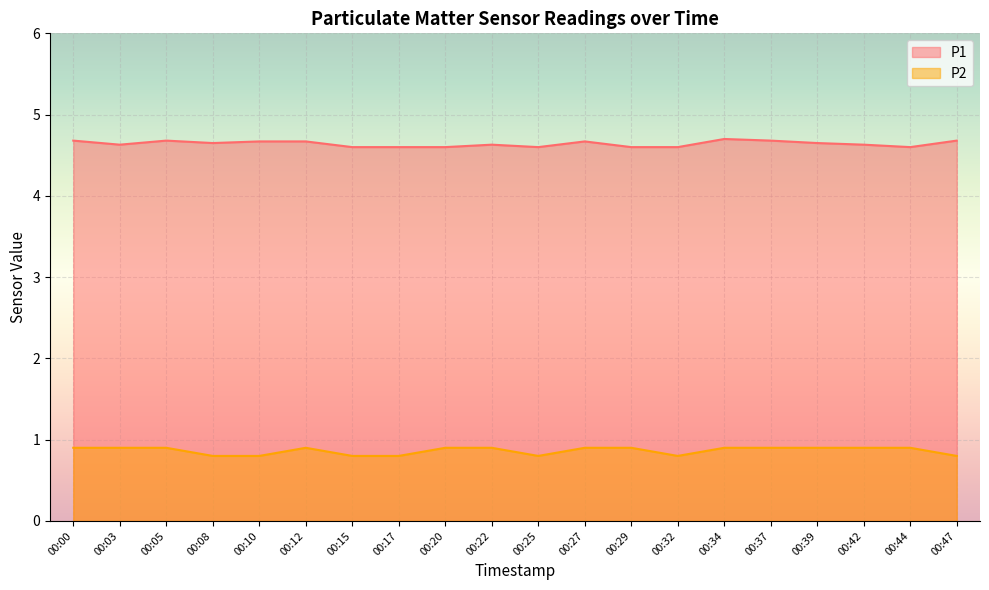

What is the approximate value of P2 at 00:20?

0.9